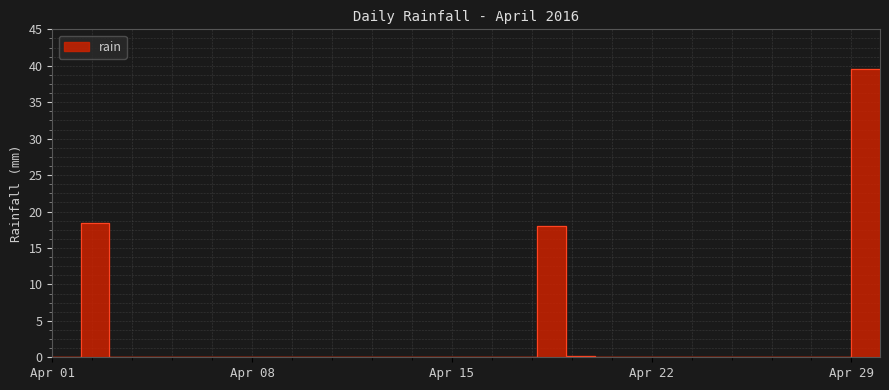

Rank the categories by value from lowest to highest.

2016-04-01, 2016-04-02, 2016-04-04, 2016-04-05, 2016-04-06, 2016-04-07, 2016-04-08, 2016-04-09, 2016-04-10, 2016-04-11, 2016-04-12, 2016-04-13, 2016-04-14, 2016-04-15, 2016-04-16, 2016-04-17, 2016-04-18, 2016-04-21, 2016-04-22, 2016-04-23, 2016-04-24, 2016-04-25, 2016-04-26, 2016-04-27, 2016-04-28, 2016-04-29, 2016-04-20, 2016-04-19, 2016-04-03, 2016-04-30